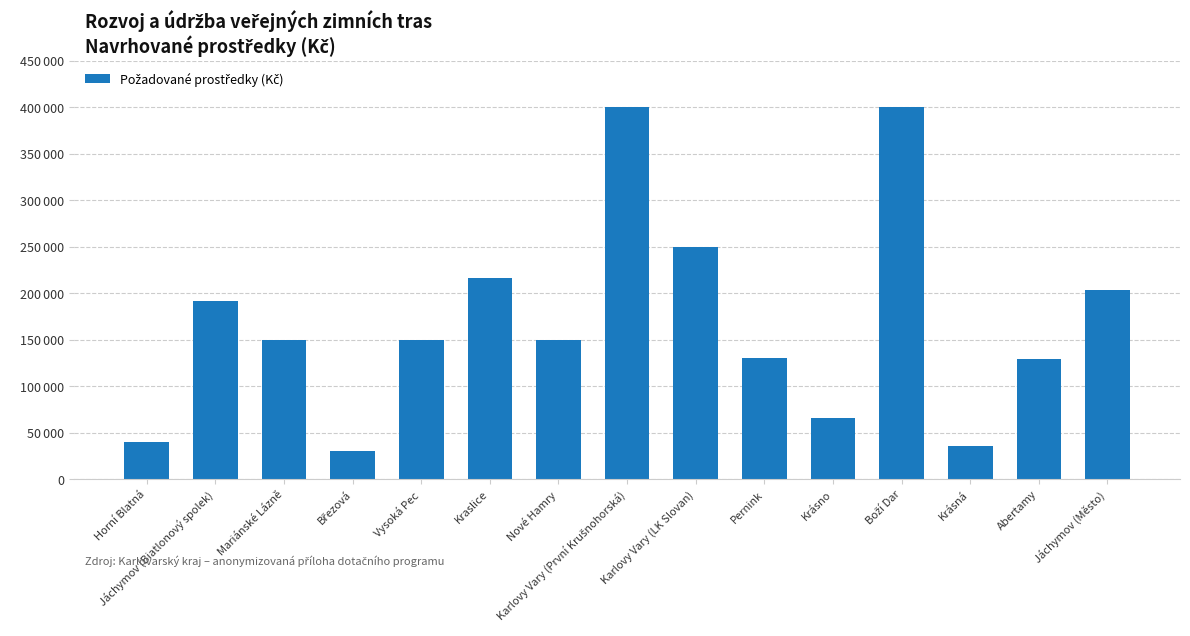

Rank the categories by value from lowest to highest.

Březová, Krásná, Horní Blatná, Krásno, Abertamy, Pernink, Mariánské Lázně, Vysoká Pec, Nové Hamry, Jáchymov (Biatlonový spolek), Jáchymov (Město), Kraslice, Karlovy Vary (LK Slovan), Karlovy Vary (První Krušnohorská), Boží Dar